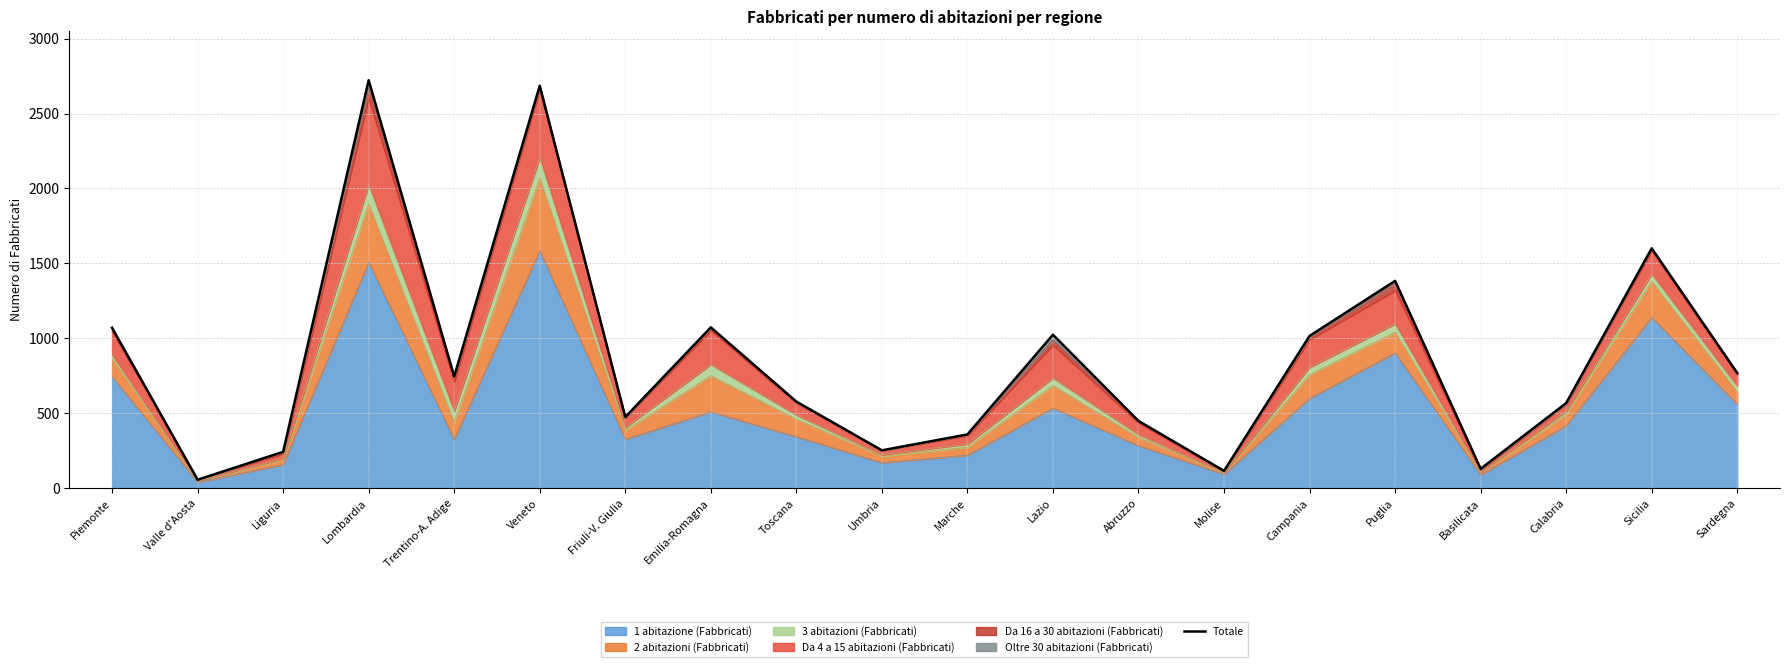

Reading left to right, list all the values displayed in this chart.

1071	58	244	2722	746	2685	476	1074	579	254	360	1025	450	117	1017	1384	131	569	1601	770